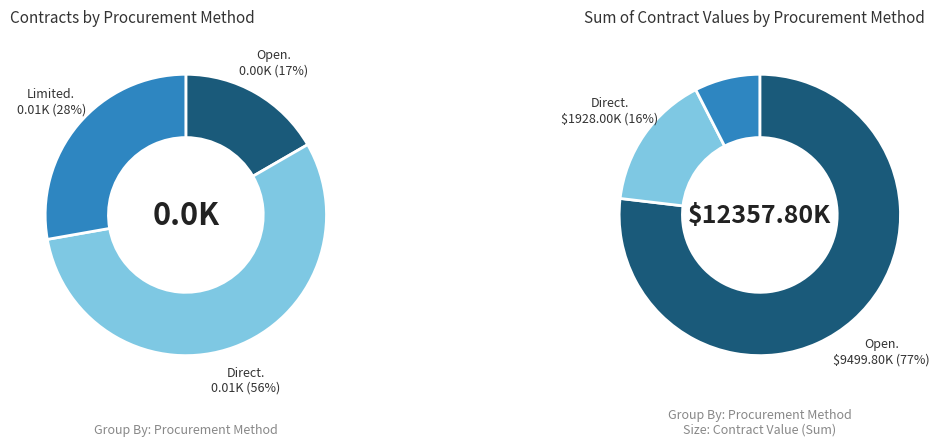

Which slice represents more than half of the pie?

open